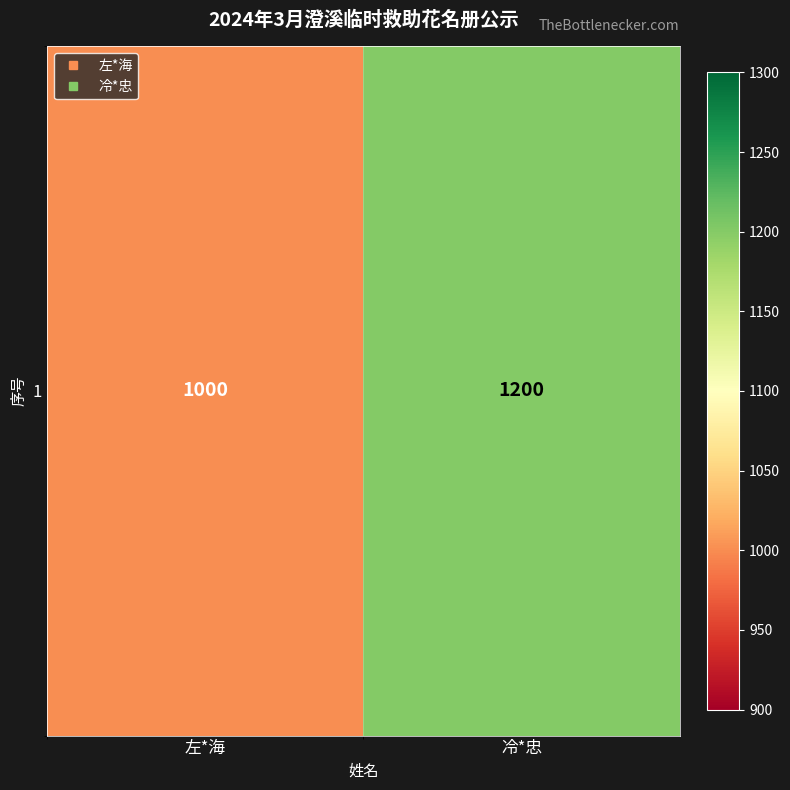

List the labels in order of value, largest first.

冷*忠, 左*海